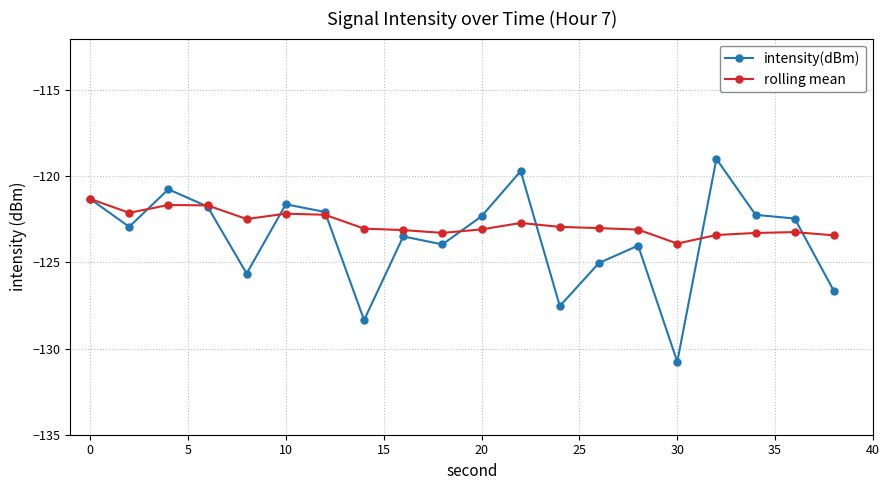

How many interior local peaks does the intensity(dBm) series have?

6